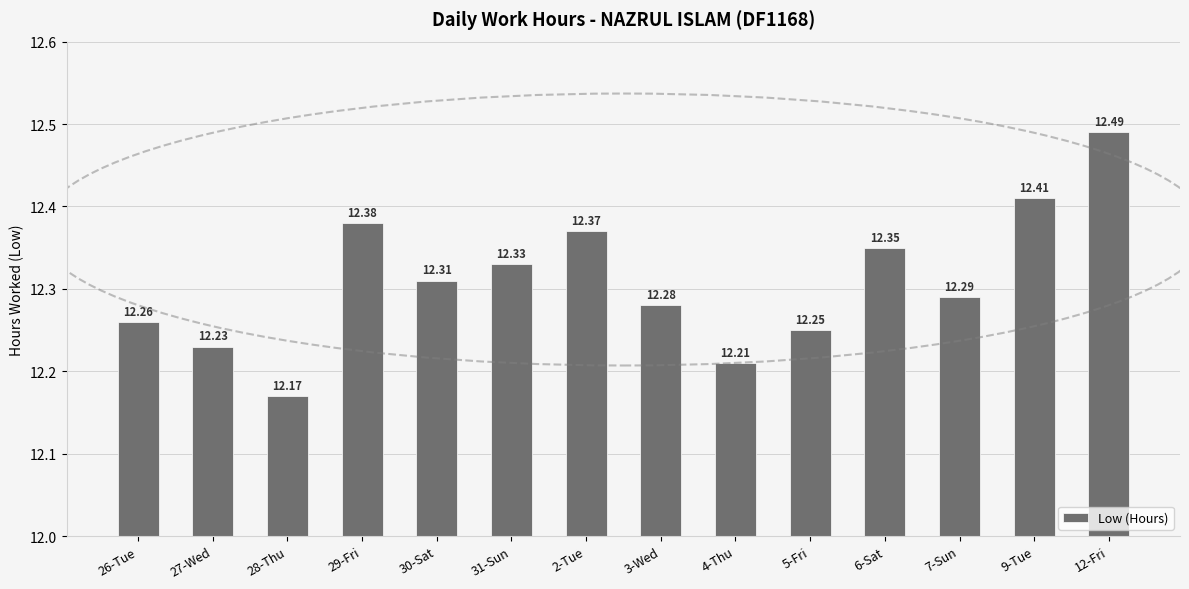

Between 6-Sat and 28-Thu, which is larger?

6-Sat